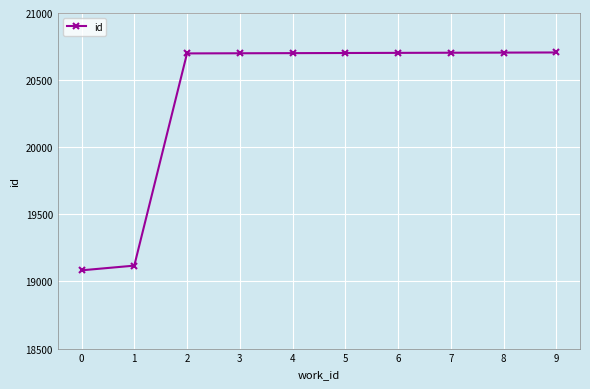

Approximately how many times larger is the value at 8 compared to 9?

1.0